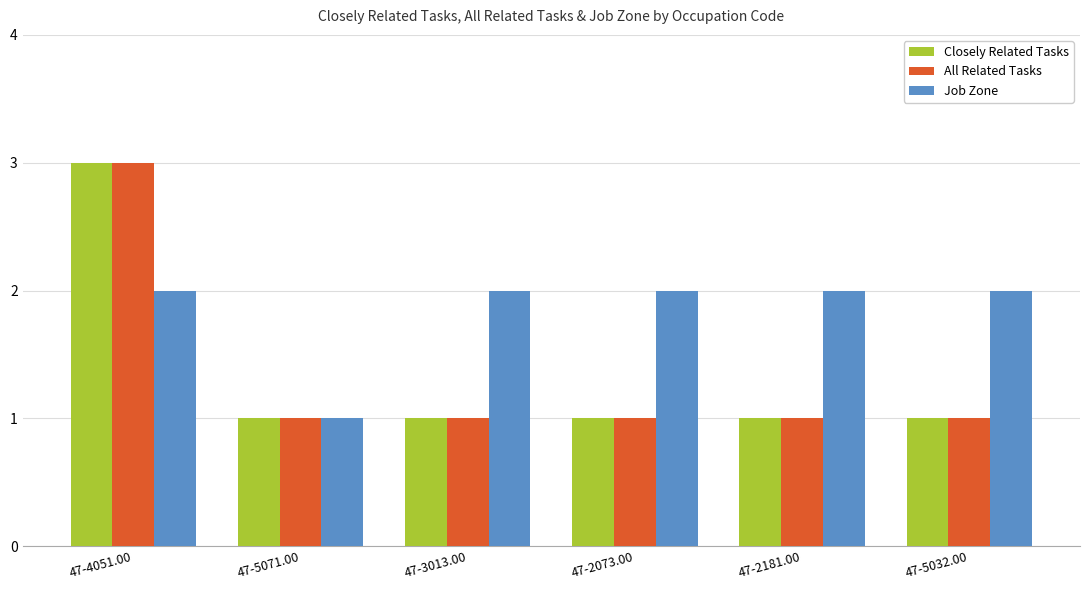

Does the chart contain stacked bars?

No